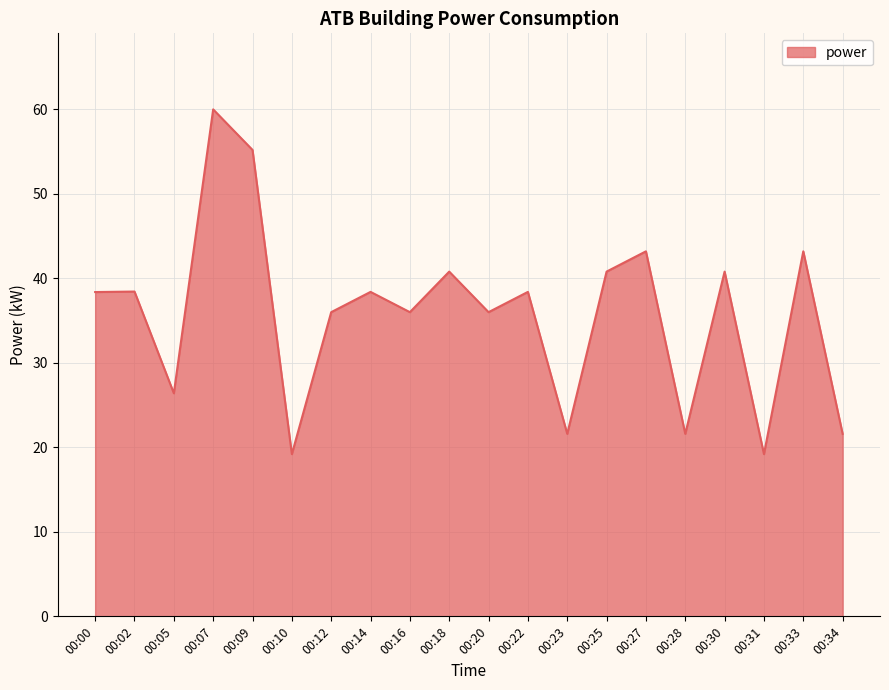

At which label does the data first exceed 38?

00:00